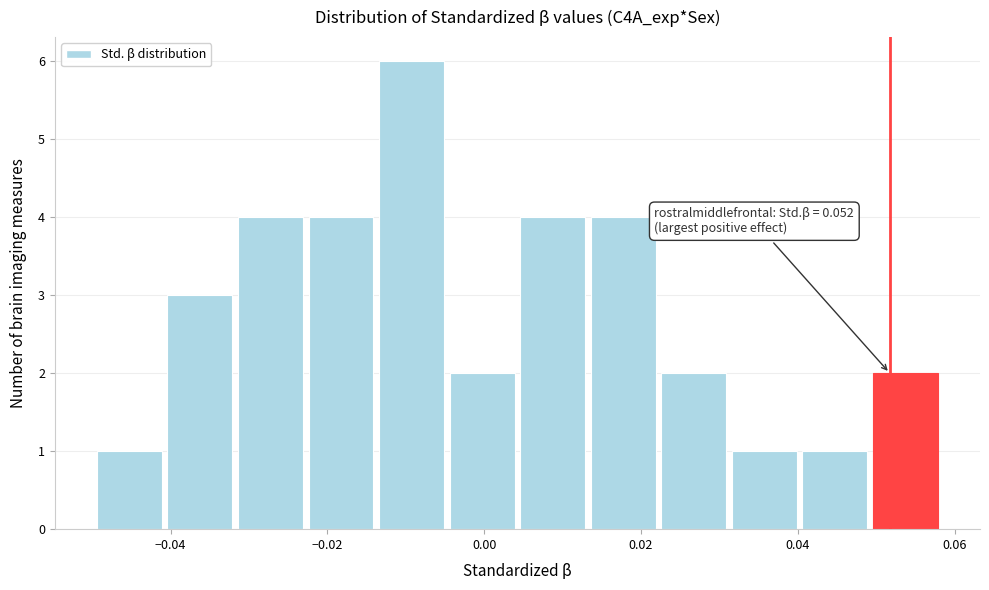

Which range on the x-axis has the tallest bar?

-0.014 to -0.004